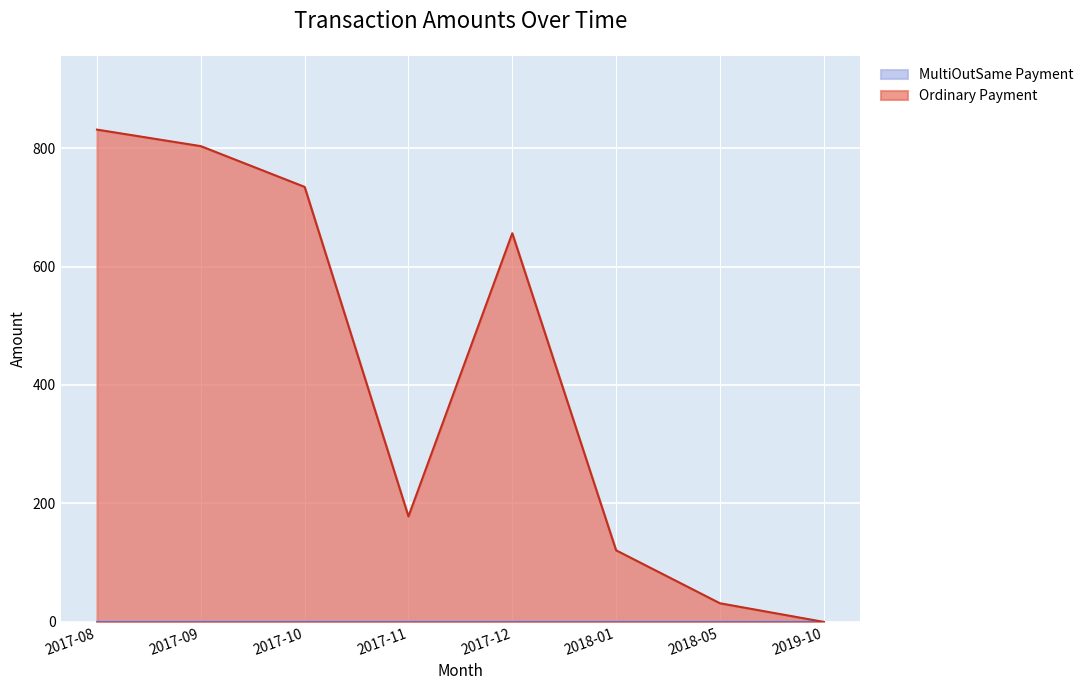

How many interior local peaks (higher than both neighbors) does the data have?

1